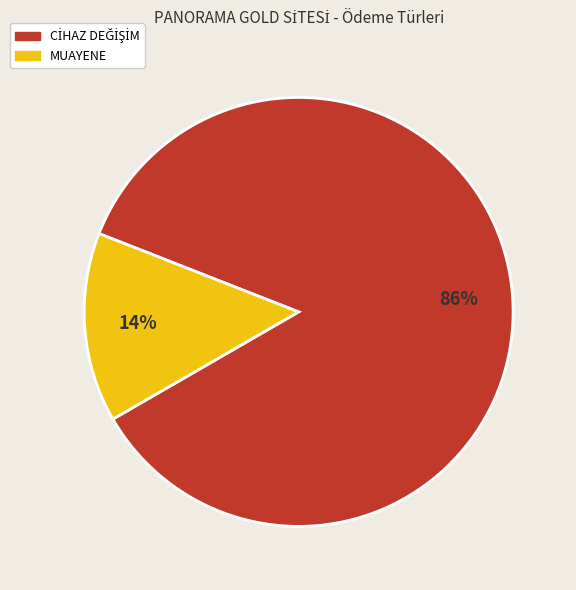

How many slices are in this pie chart?

2